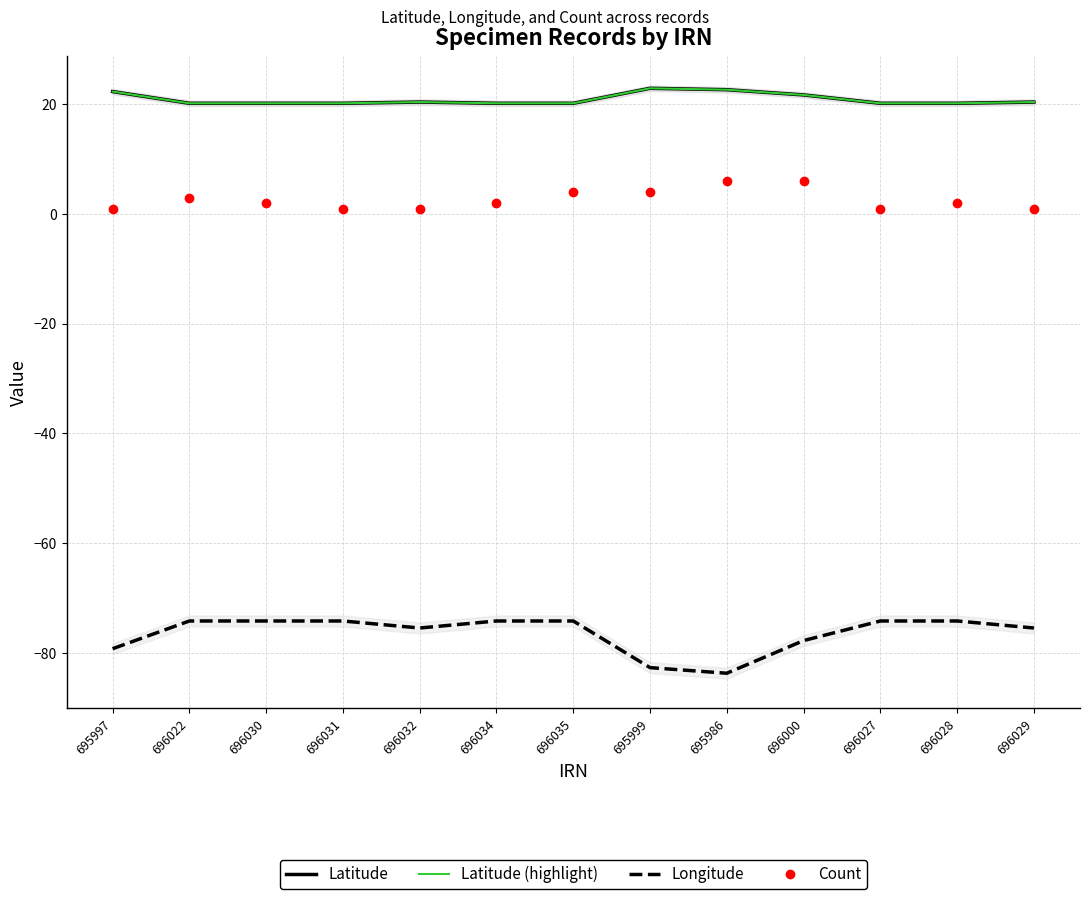

What position from the left is 696027?

11